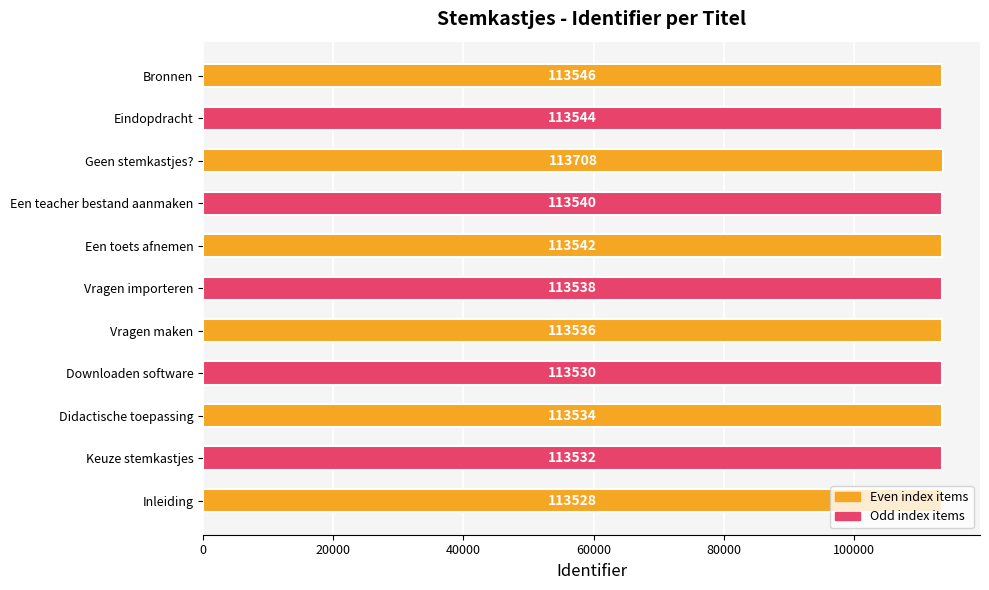

What is the ratio of the value at Geen stemkastjes? to the value at Vragen maken?

1.0